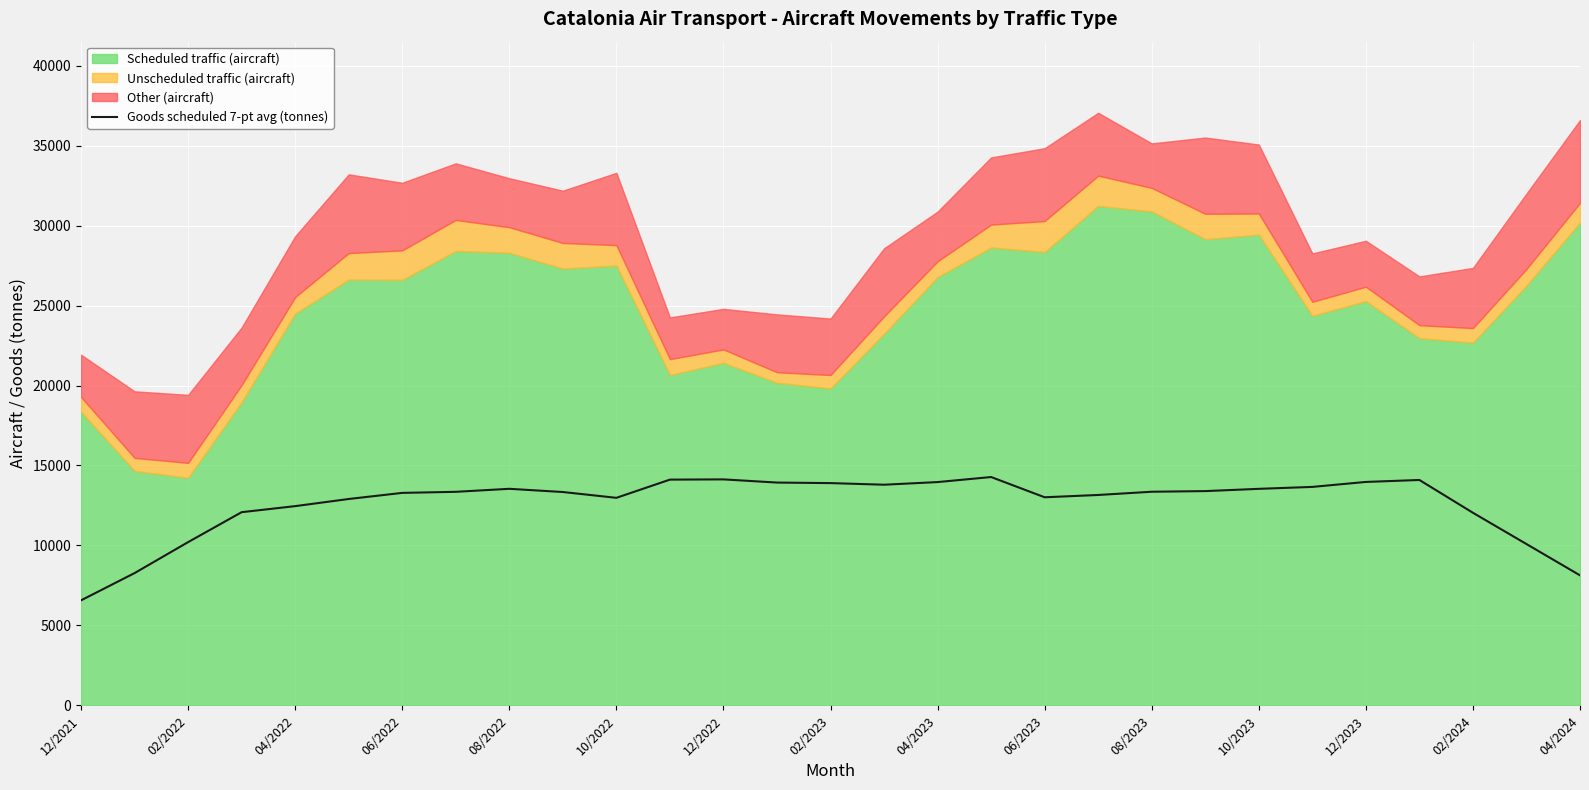

Which label corresponds to the smallest value in the chart?

12/2021